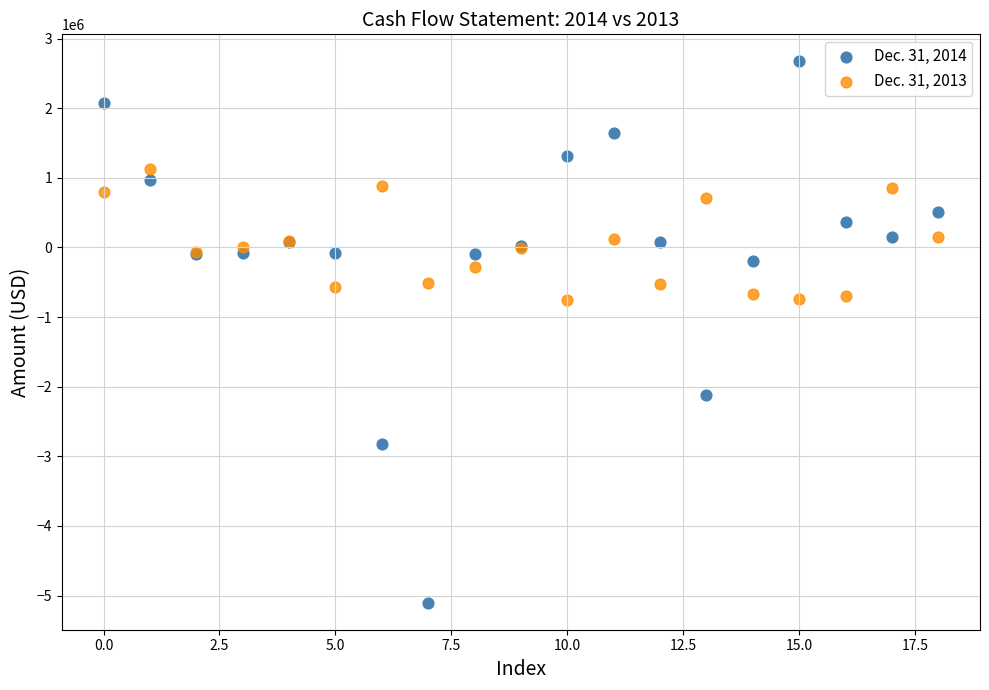

Which series reaches the minimum Y coordinate?

Dec. 31, 2014